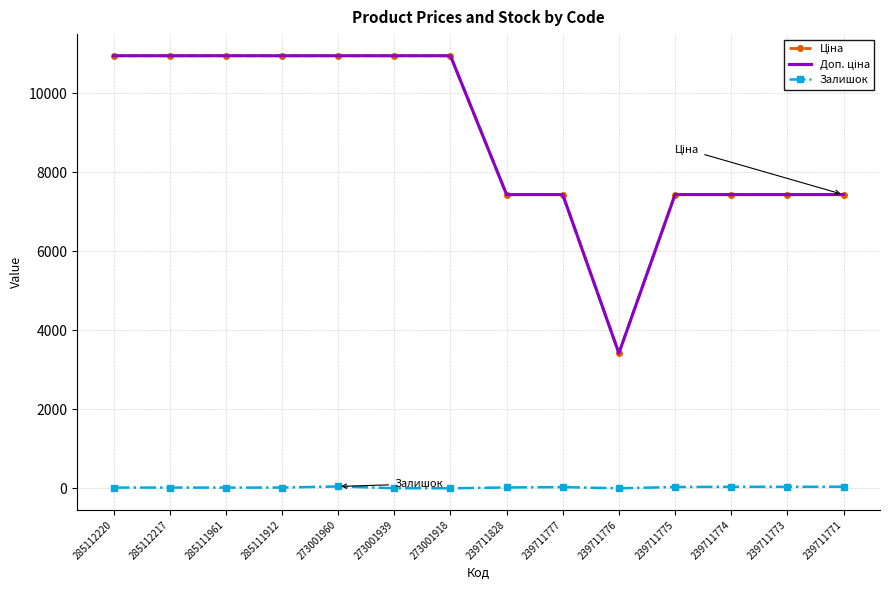

True or false: Ціна and Доп. ціна cross at least once.

False